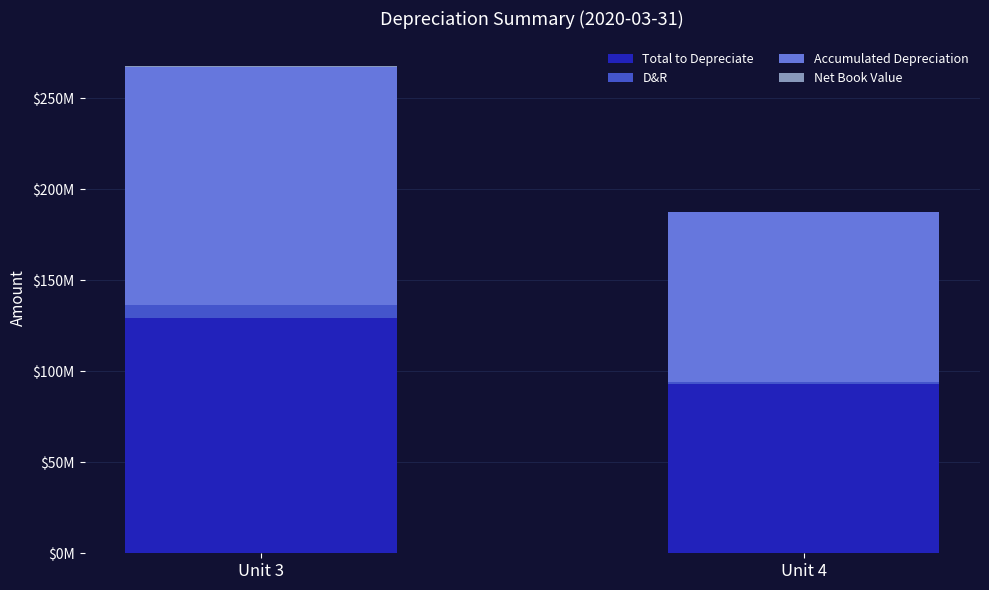

Where does the D&R series first go above 7248299?

Unit 3